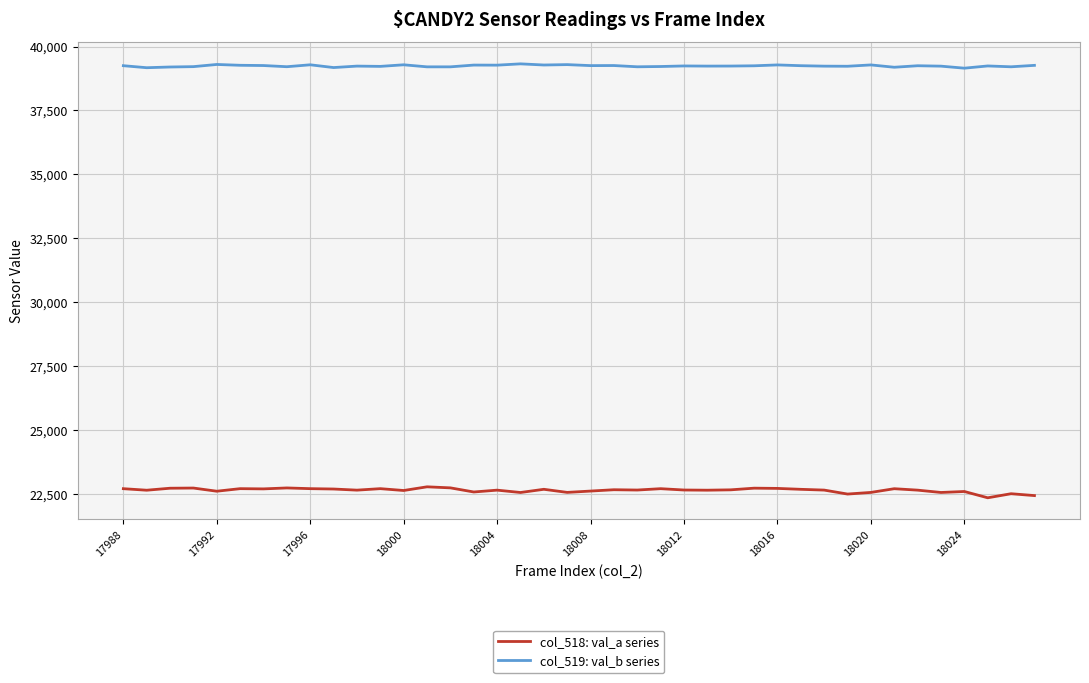

True or false: col_518: val_a series and col_519: val_b series cross at least once.

False